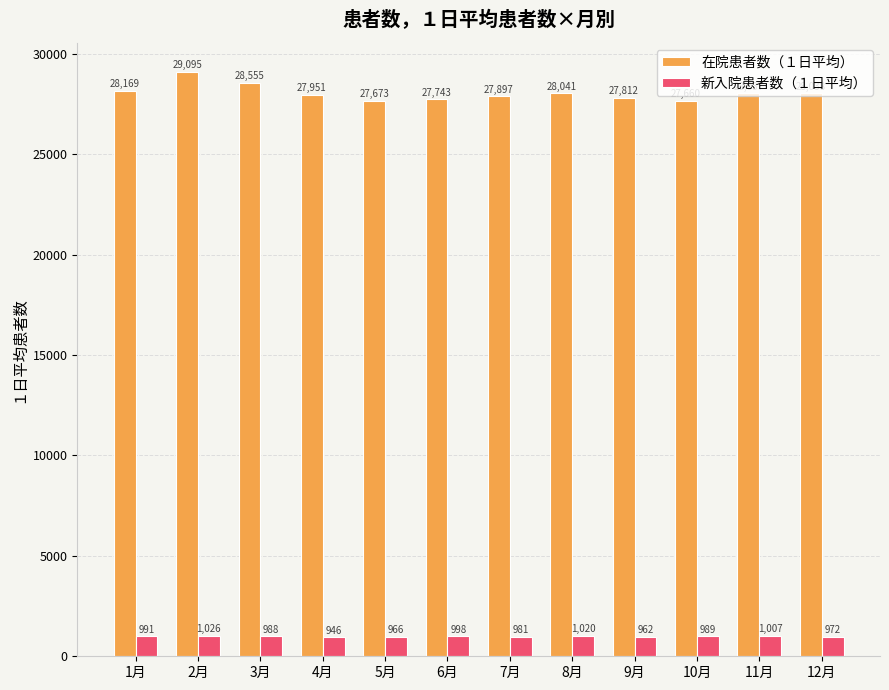

List the series in order of their peak value, highest first.

在院患者数（１日平均）, 新入院患者数（１日平均）